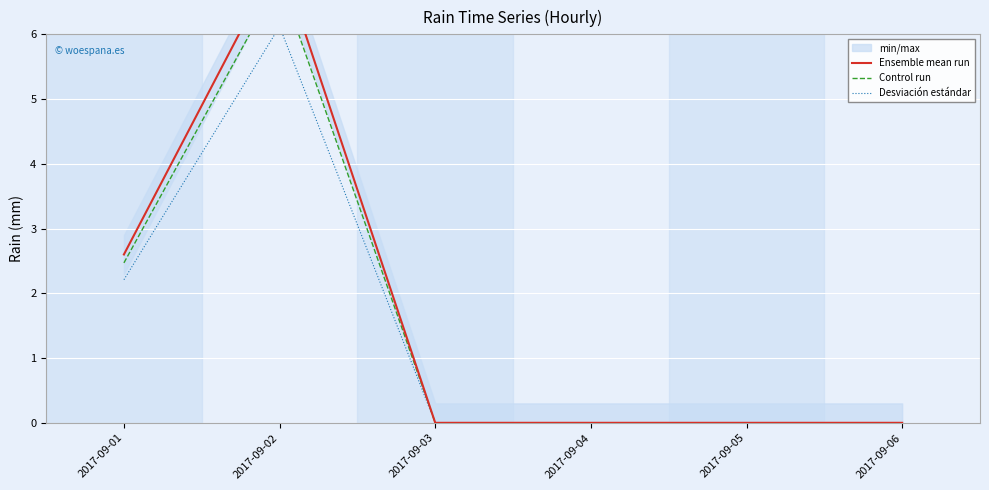

Is the value of Control run at 2017-09-02 greater than the value of Desviación estándar at 2017-09-03?

Yes